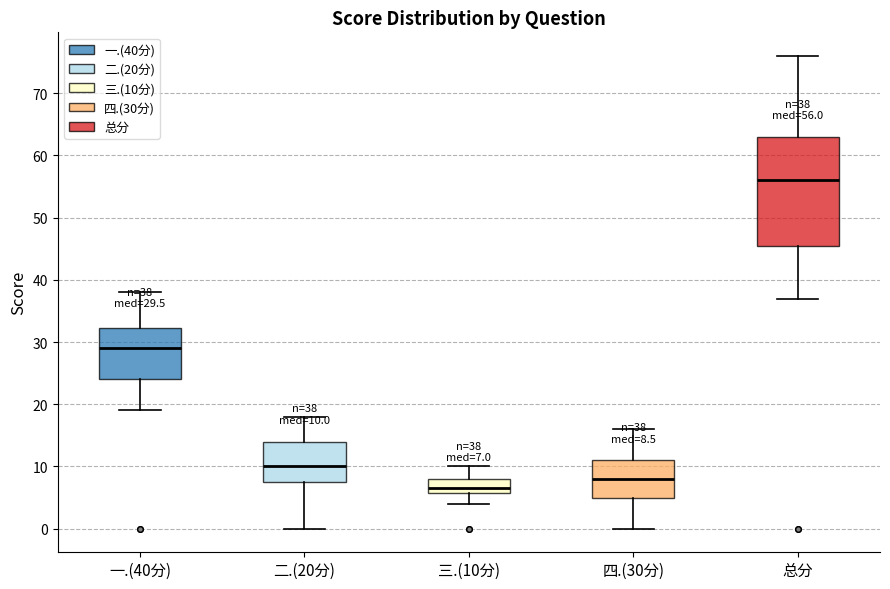

Which box's median line is the lowest?

三.(10分)